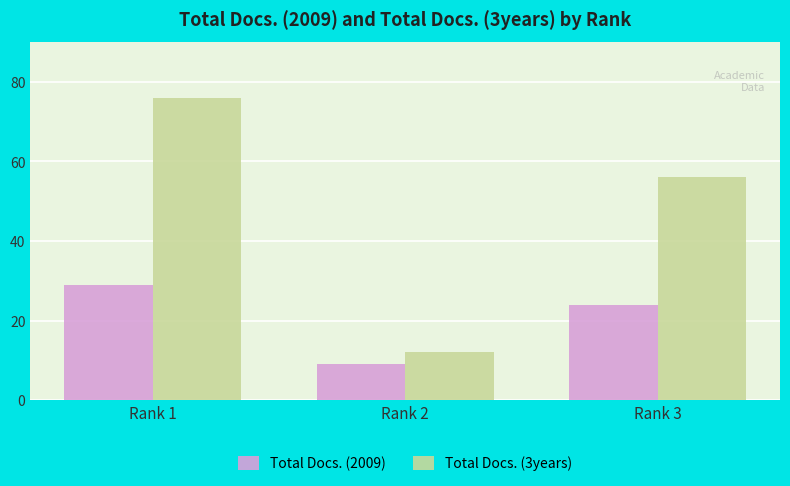

What is the total value across all series at Rank 1?

105